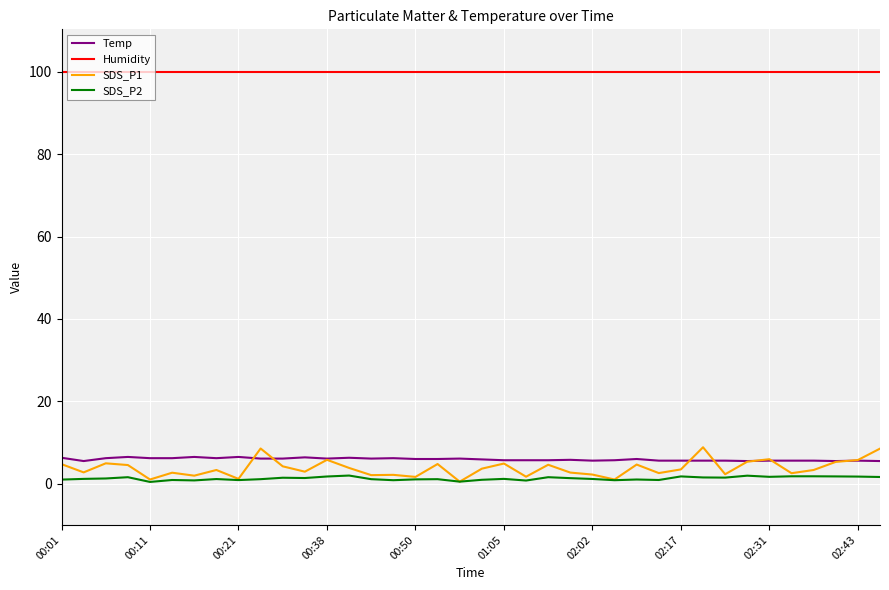

Which series has the largest total across all categories?

Humidity